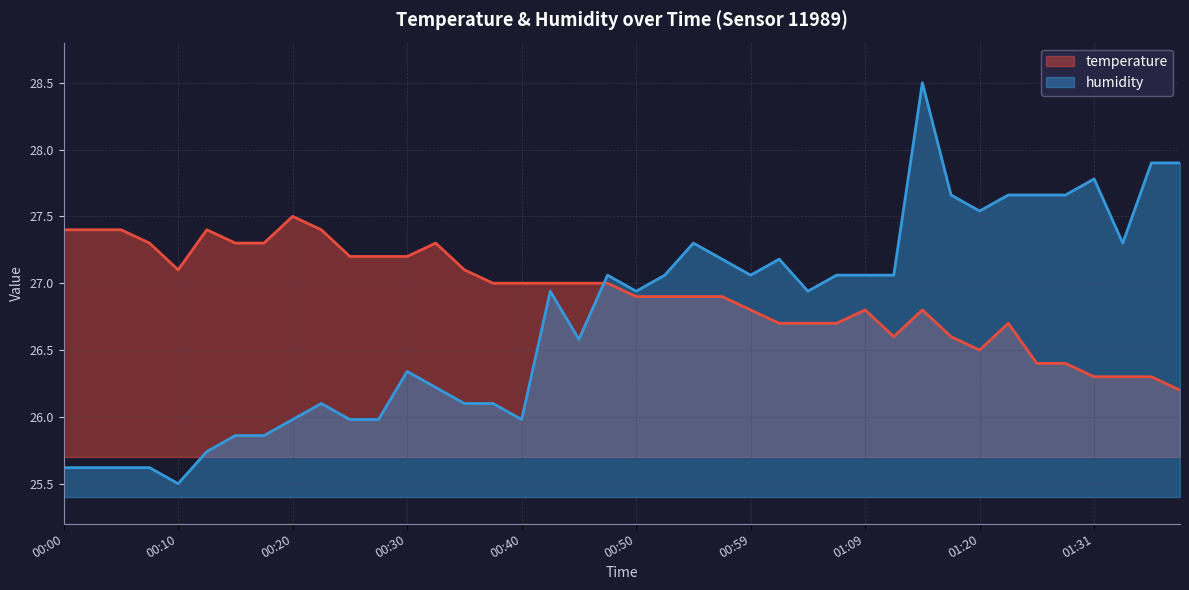

Which series has the largest range (max minus min)?

humidity